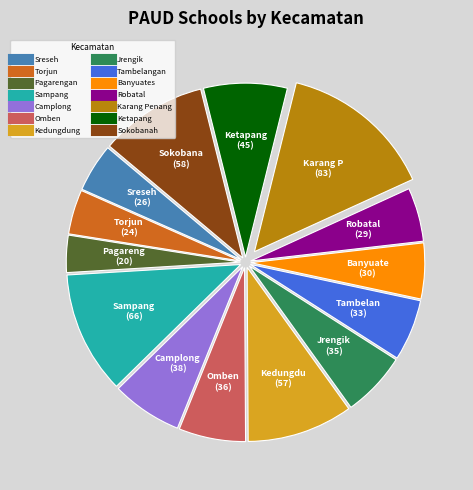

Between Sampang and Camplong, which is larger?

Sampang